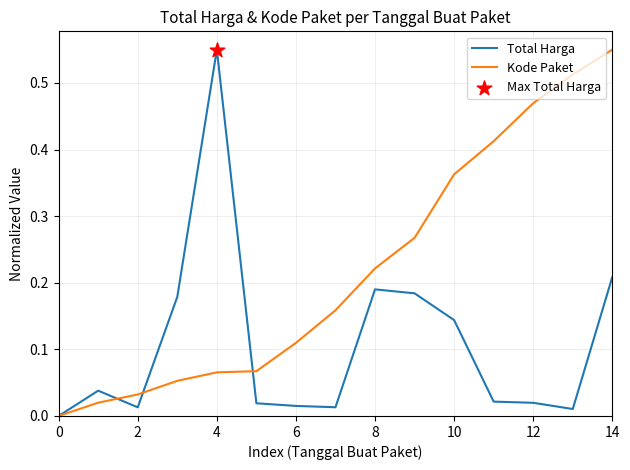

List the series in order of their overall mean, lowest first.

Total Harga, Kode Paket